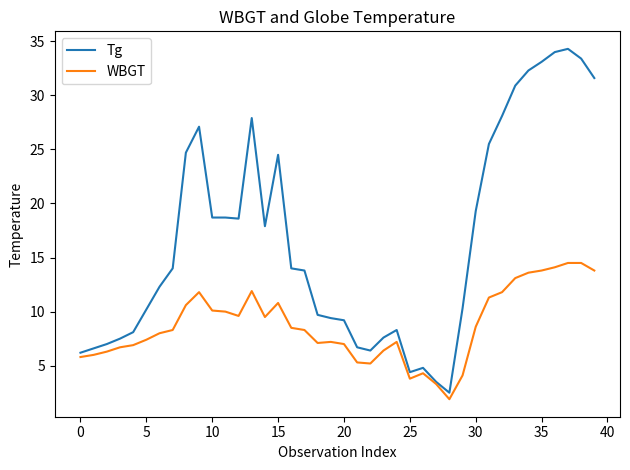

Which series has the largest total across all categories?

Tg